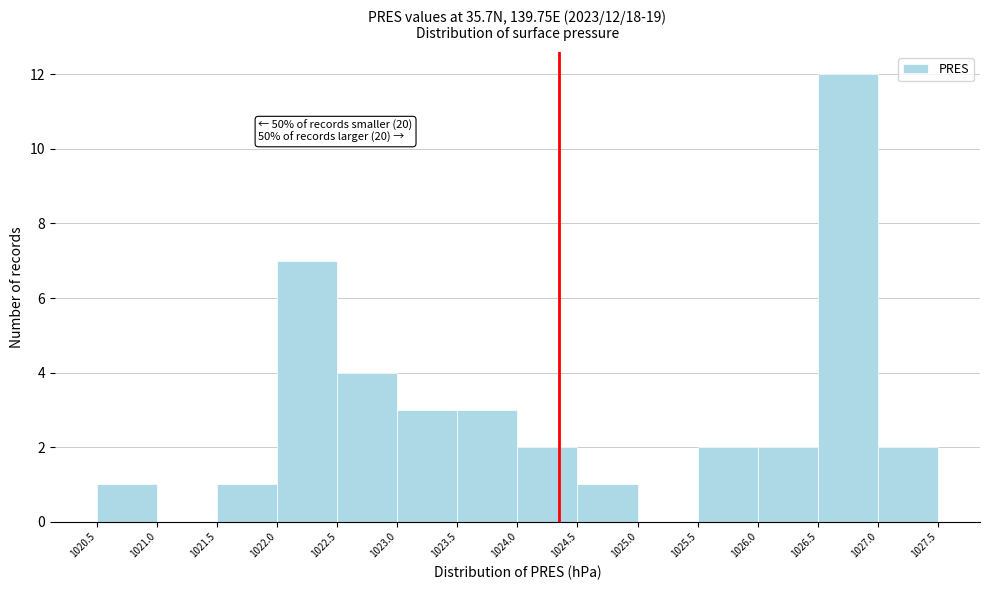

Over which range of the x-axis is the bar tallest?

1026.5 to 1027.0